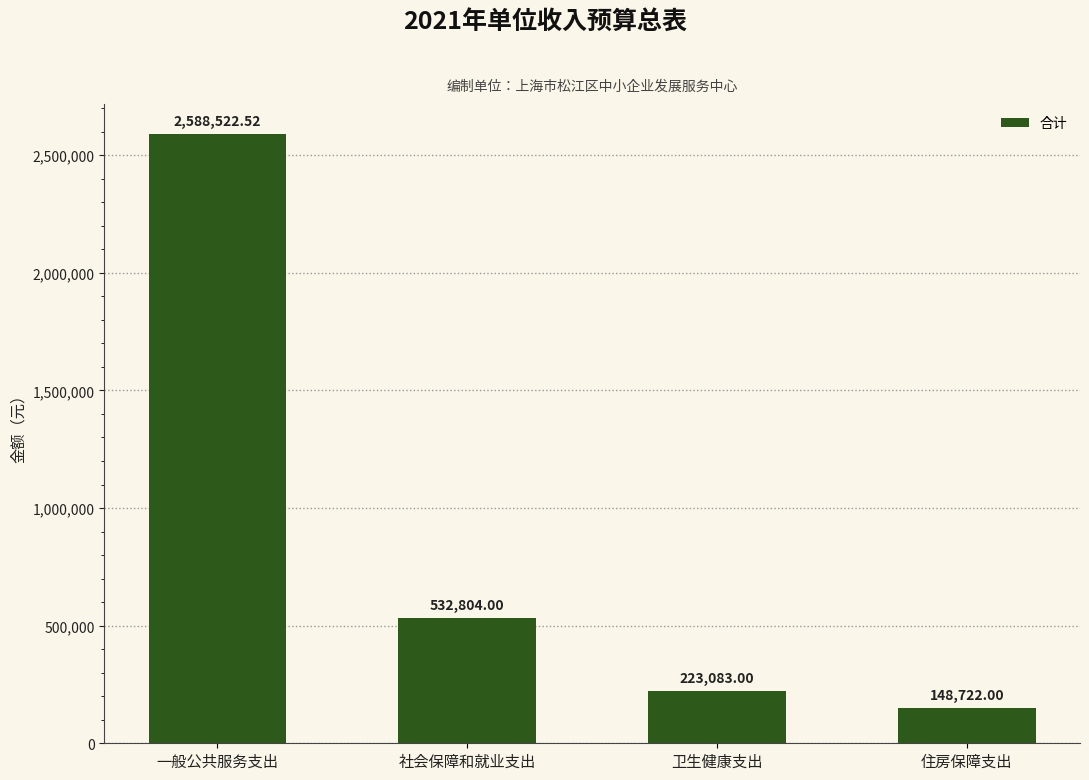

At which label does the data first exceed 532804?

一般公共服务支出